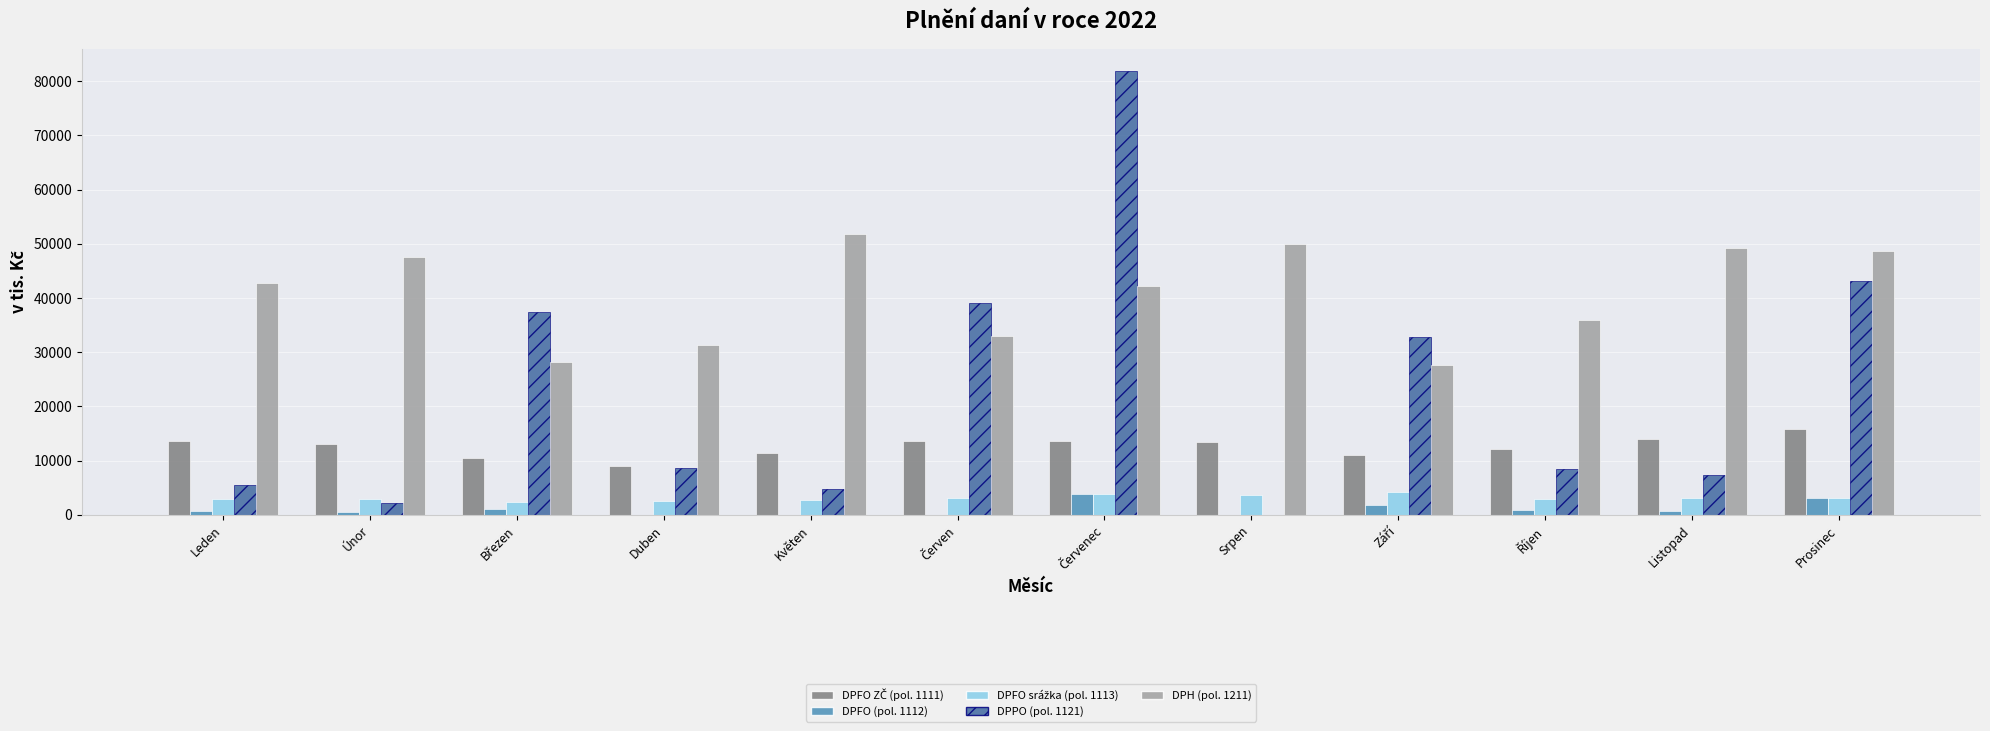

What is the average value of the DPFO (pol. 1112) series?

1080.0